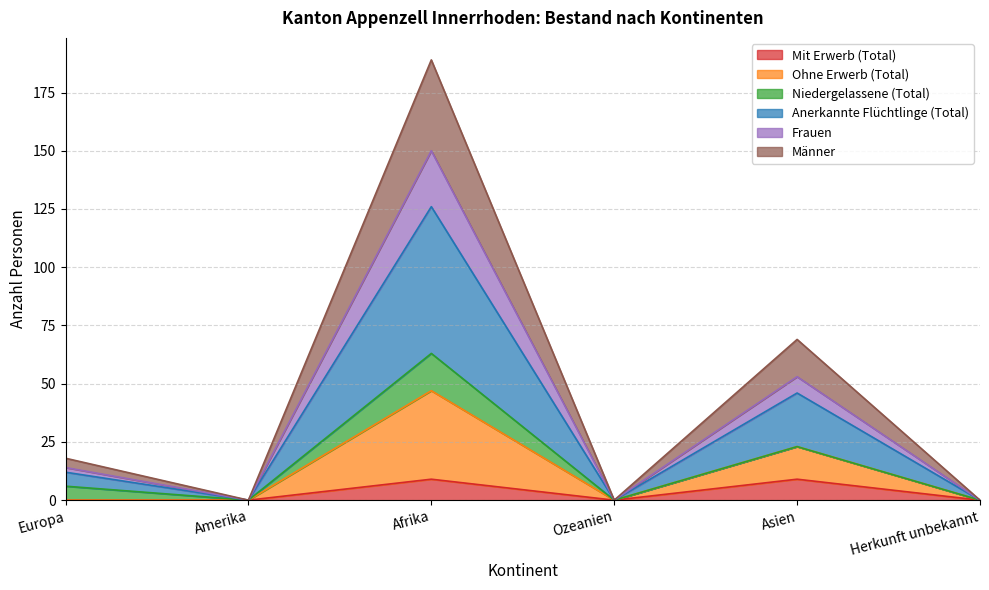

What is the maximum value for Mit Erwerb (Total)?

9